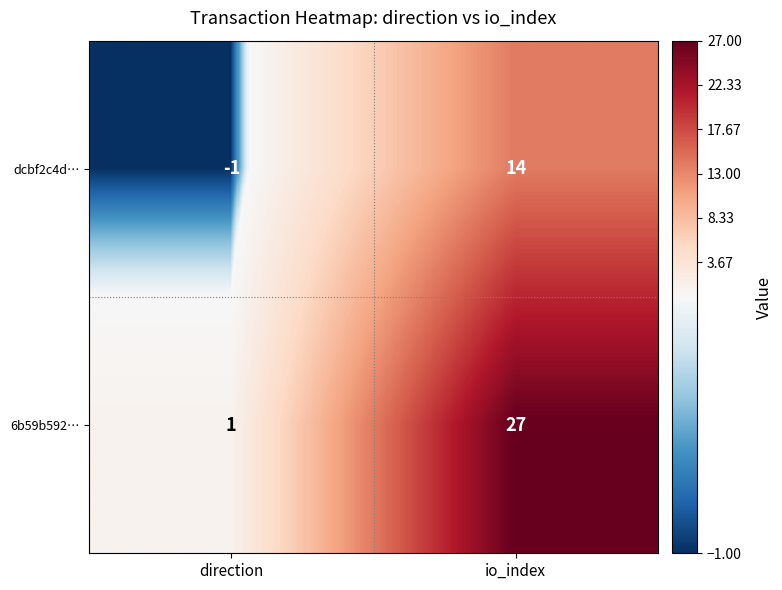

What is the sum of the dcbf2c4d… values at io_index and direction?

13